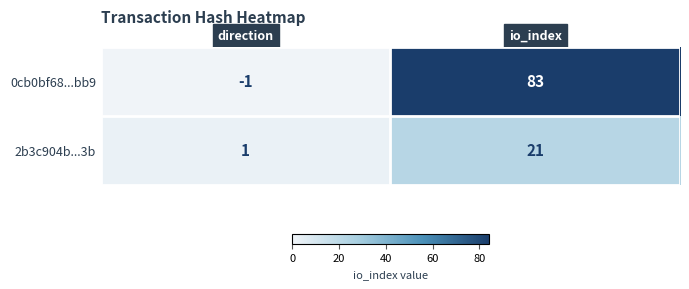

The 0cb0bf68...bb9 series shows 83 at io_index. True or false?

True